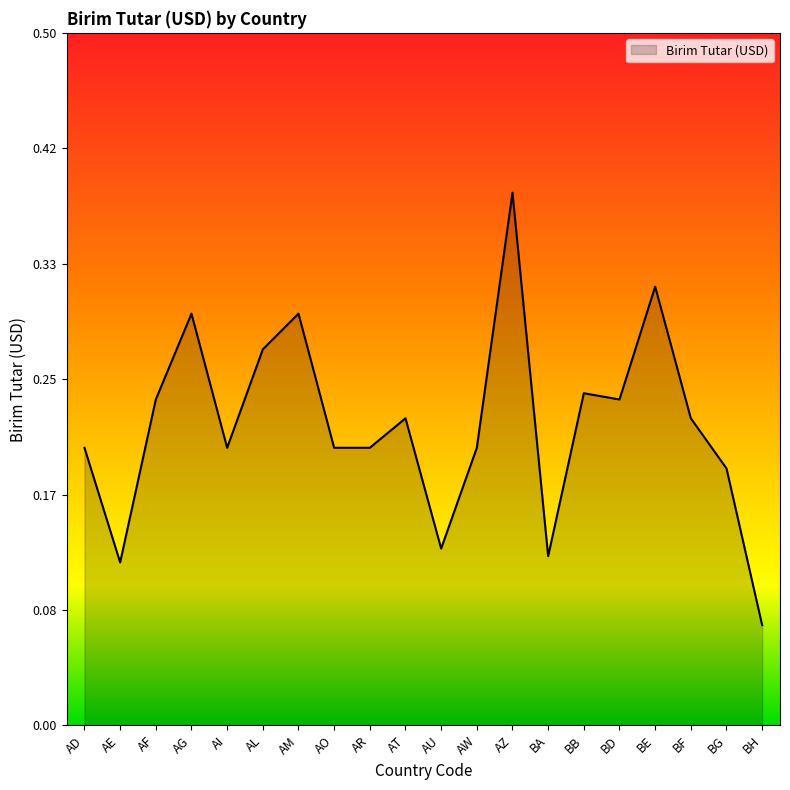

Which label corresponds to the smallest value in the chart?

BH